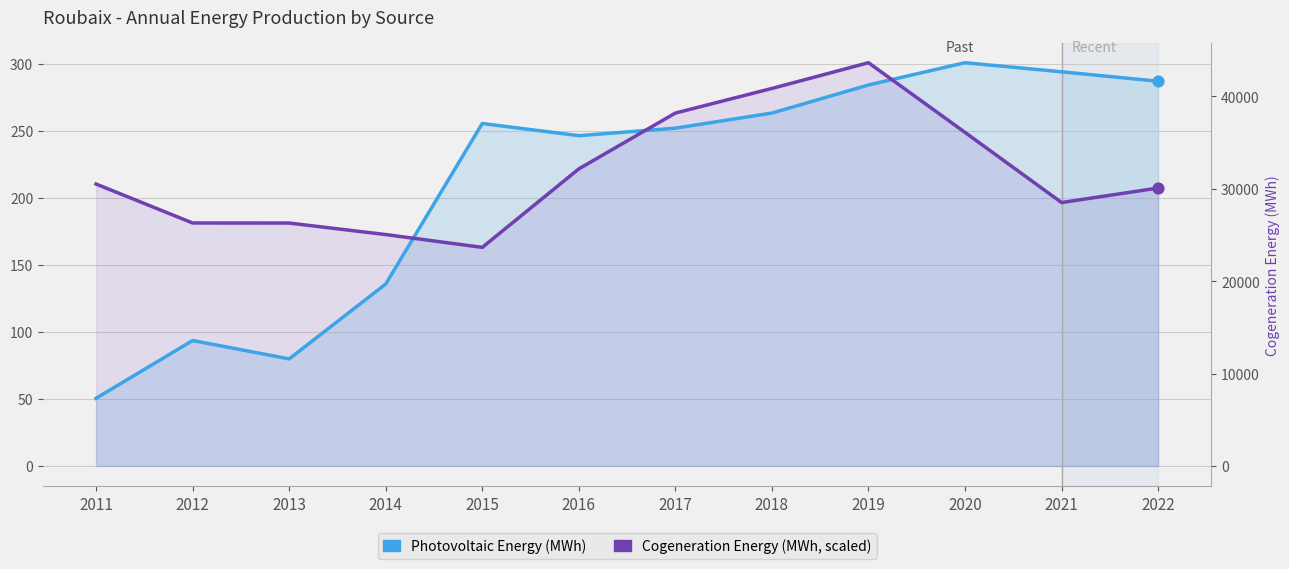

What is the total value across all series at 2020?

549.2